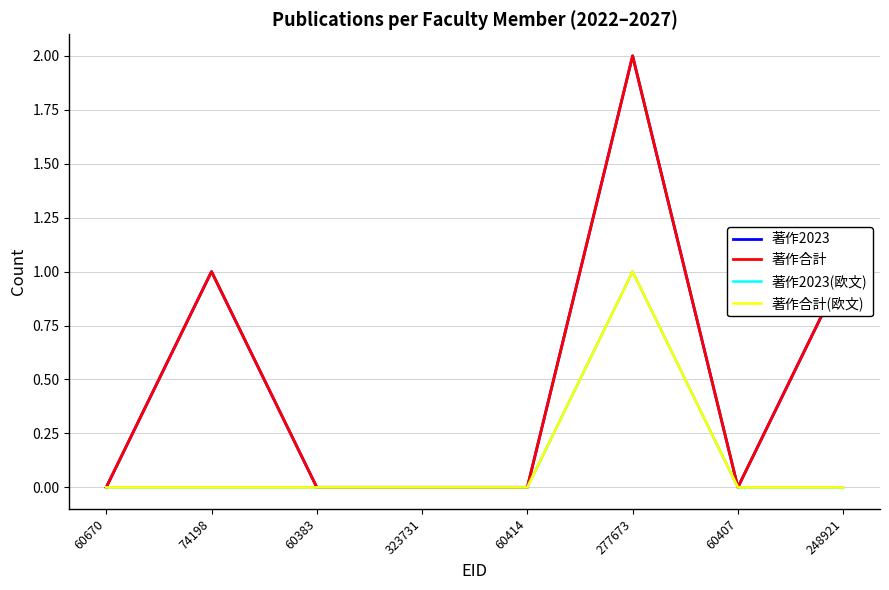

Reading right to left, extract all data points from this chart.

著作2023: 248921=1	60407=0	277673=2	60414=0	323731=0	60383=0	74198=1	60670=0
著作合計: 248921=1	60407=0	277673=2	60414=0	323731=0	60383=0	74198=1	60670=0
著作2023(欧文): 248921=0	60407=0	277673=1	60414=0	323731=0	60383=0	74198=0	60670=0
著作合計(欧文): 248921=0	60407=0	277673=1	60414=0	323731=0	60383=0	74198=0	60670=0